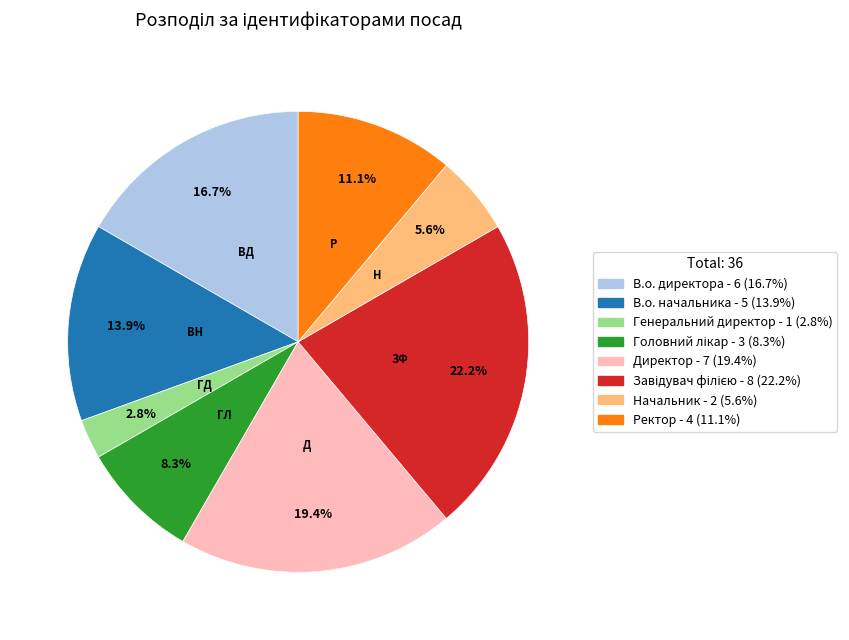

Which slice is the smallest?

Генеральний директор